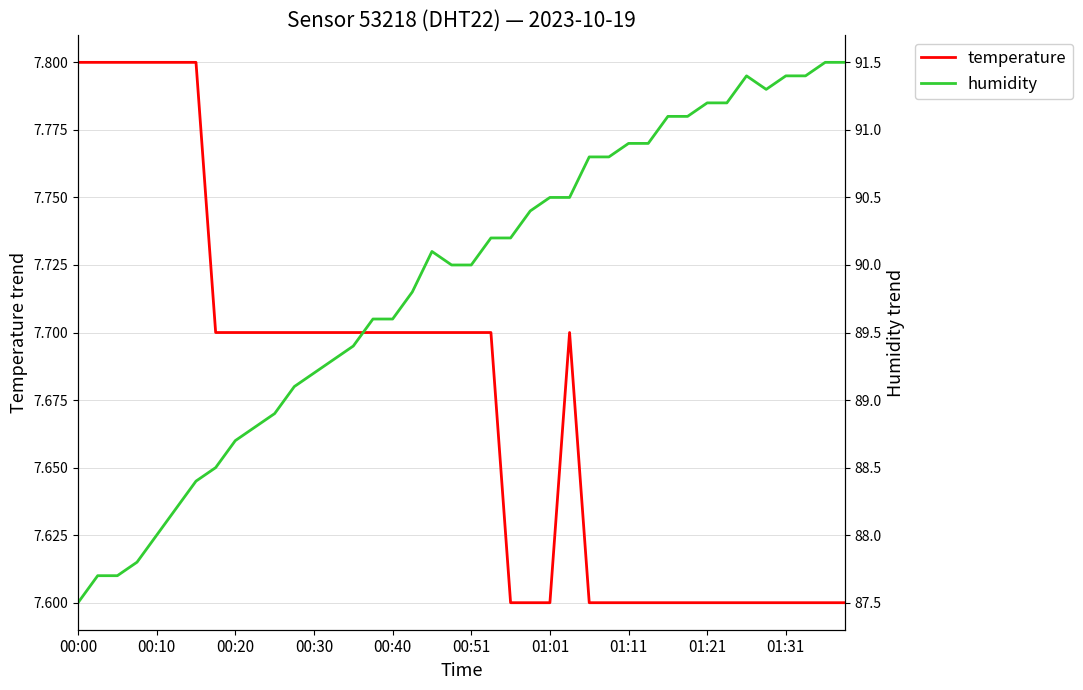

Read the temperature value at 00:30.

7.7